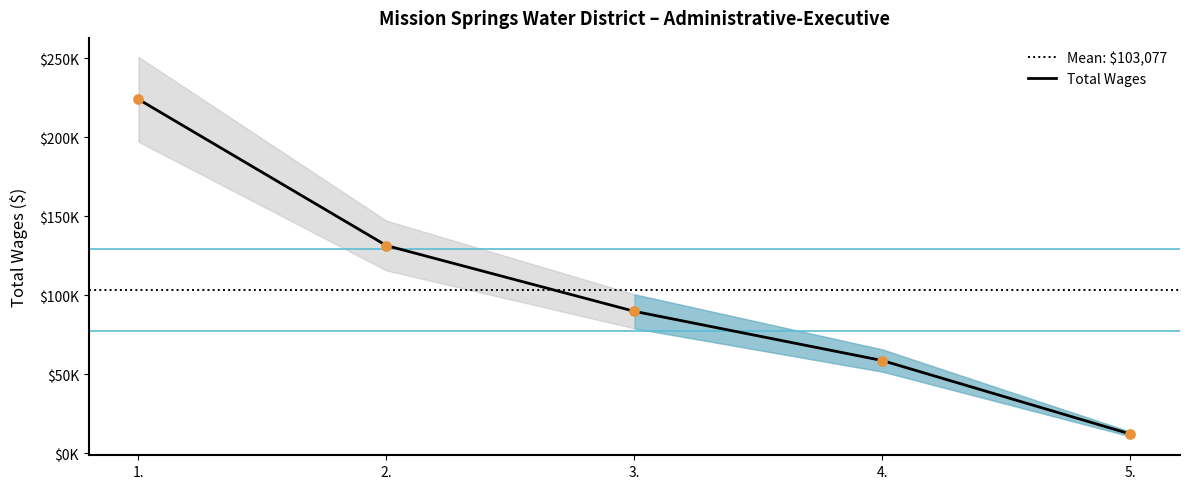

Which has a higher value, 2. or 3.?

2.